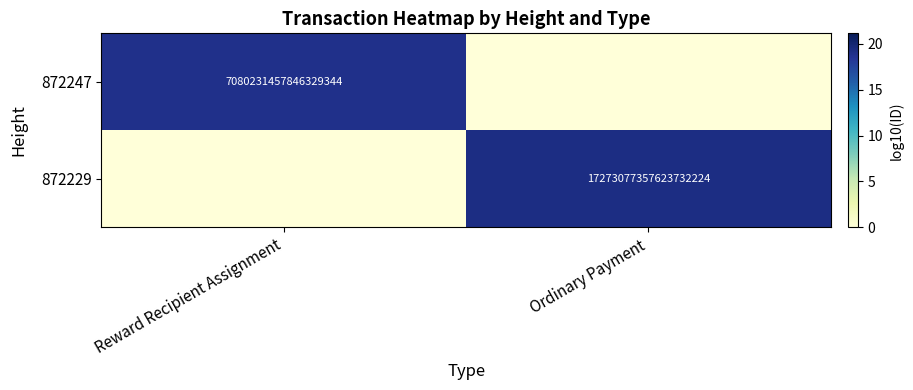

The value of 872247 at Reward Recipient Assignment is 7080231457846329344. True or false?

True